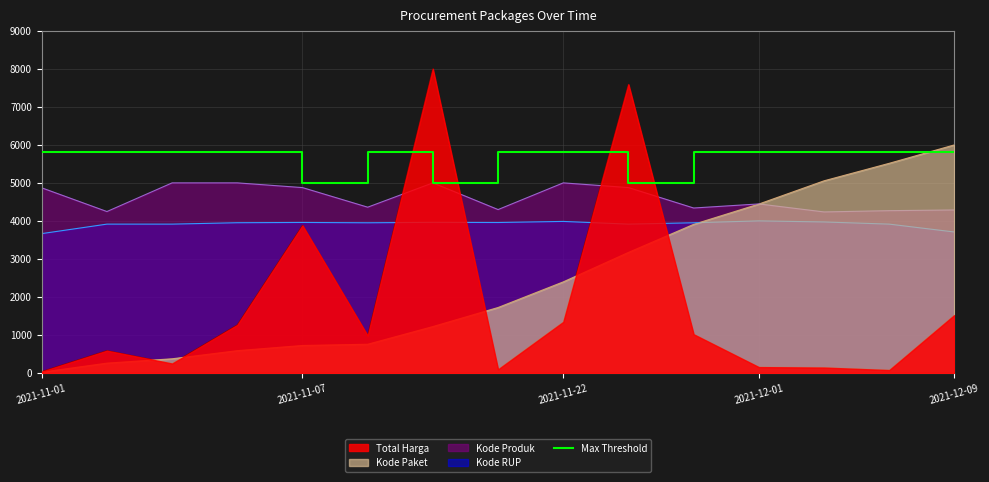

At which label is the value closest to 5400?

2021-11-01